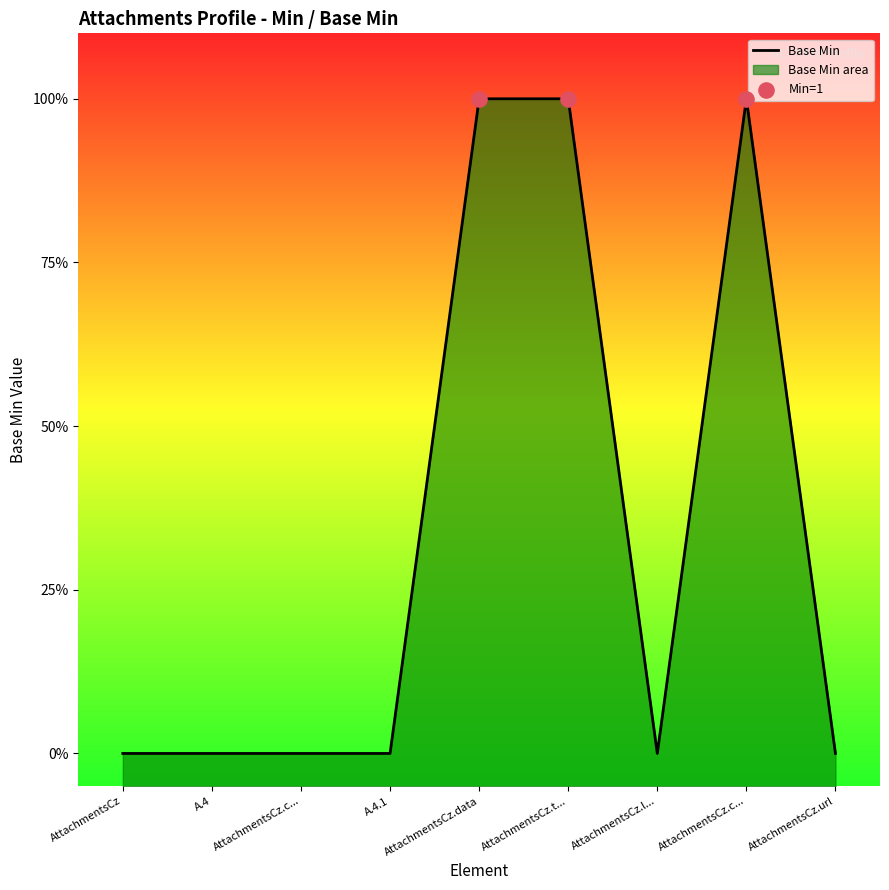

Which has a higher value, AttachmentsCz.c... or A.4?

AttachmentsCz.c...